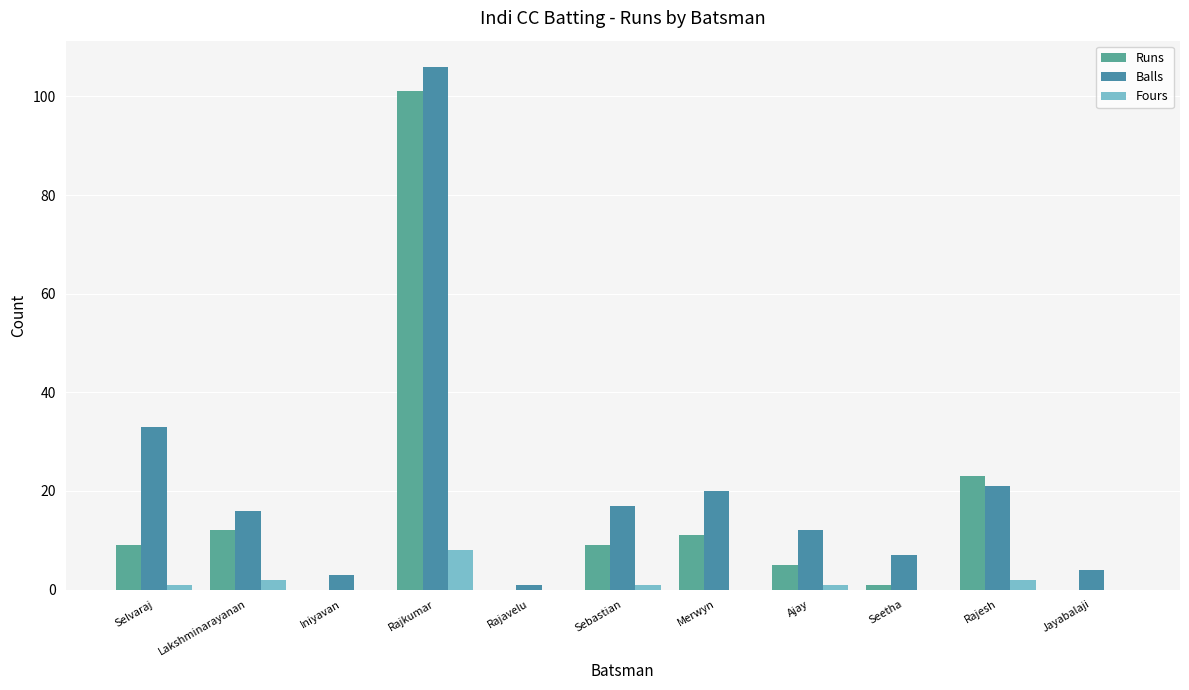

Reading left to right, what are all the values shown in this chart?

Runs: 9	12	0	101	0	9	11	5	1	23	0
Balls: 33	16	3	106	1	17	20	12	7	21	4
Fours: 1	2	0	8	0	1	0	1	0	2	0